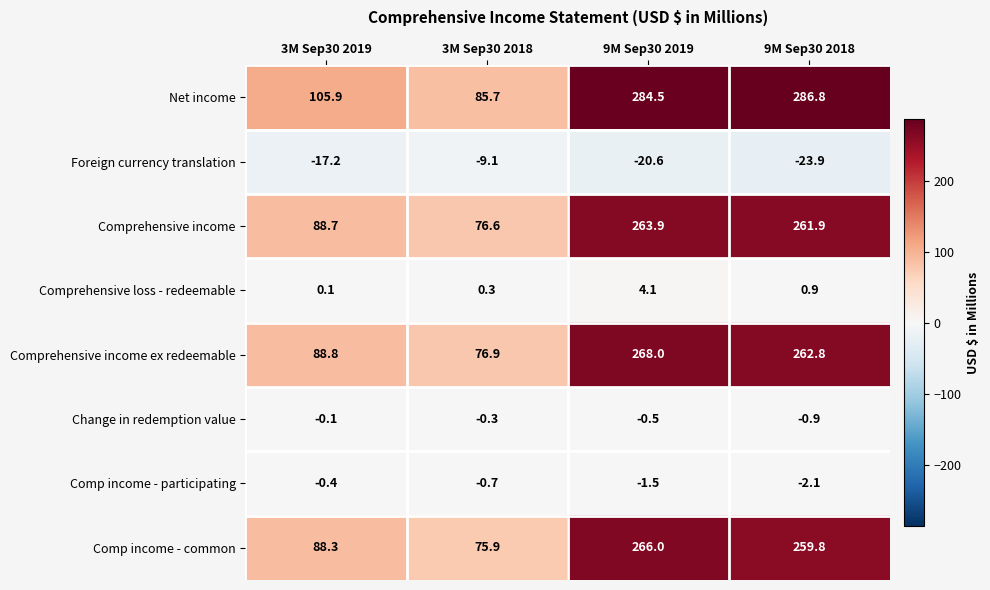

What is the sum of the Comprehensive income values at 9M Sep30 2019 and 3M Sep30 2019?

352.6